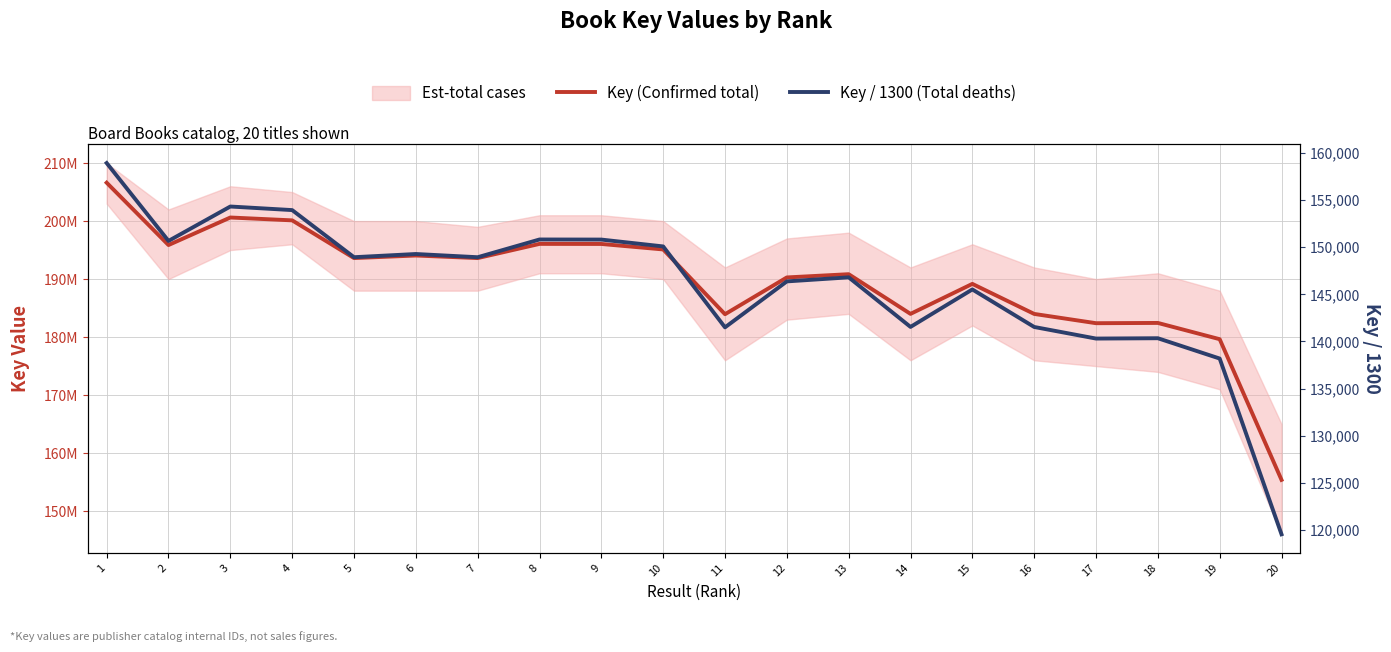

List the series in order of their overall mean, lowest first.

Key / 1300 (Total deaths), Key (Confirmed total)